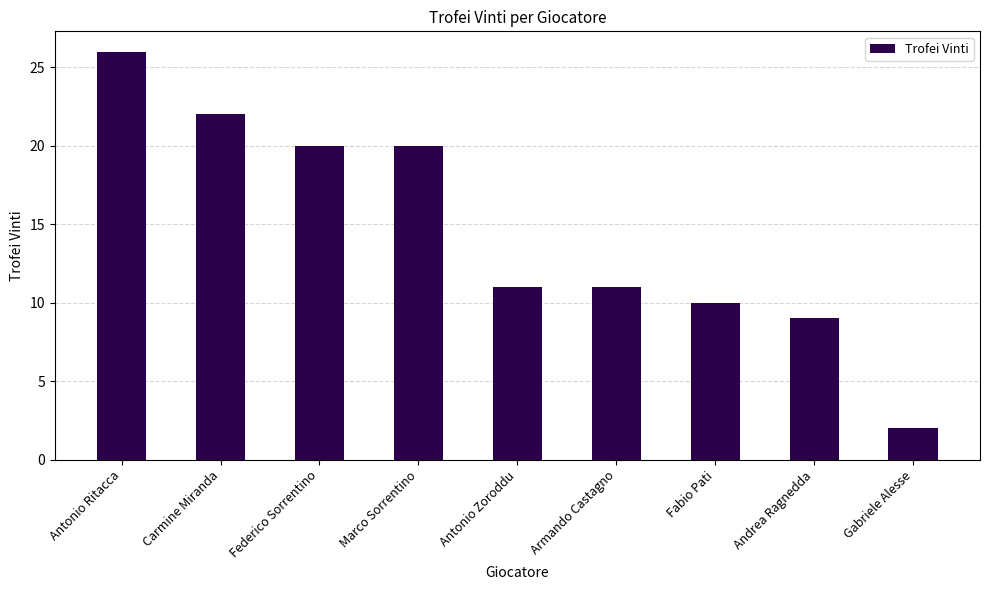

Between Federico Sorrentino and Gabriele Alesse, which is larger?

Federico Sorrentino